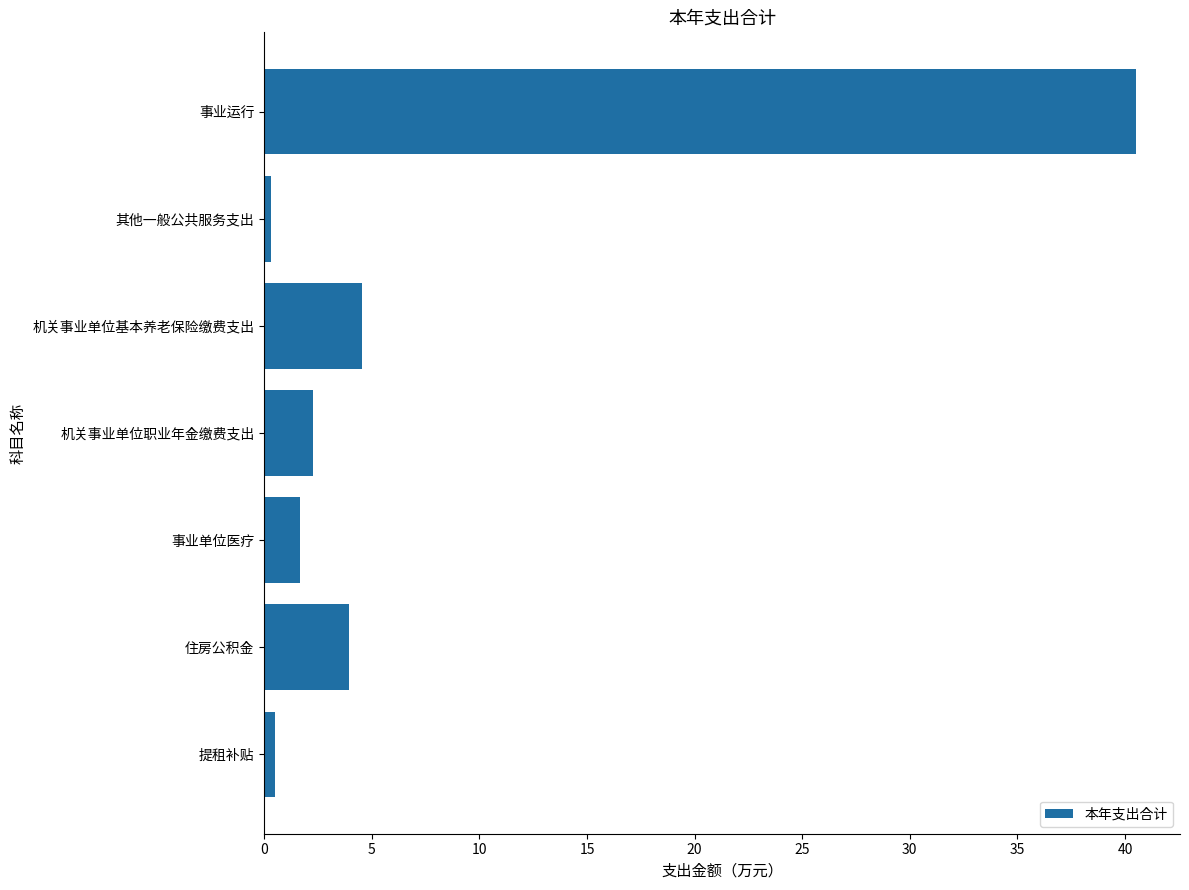

What is the approximate value at 机关事业单位基本养老保险缴费支出?

4.6